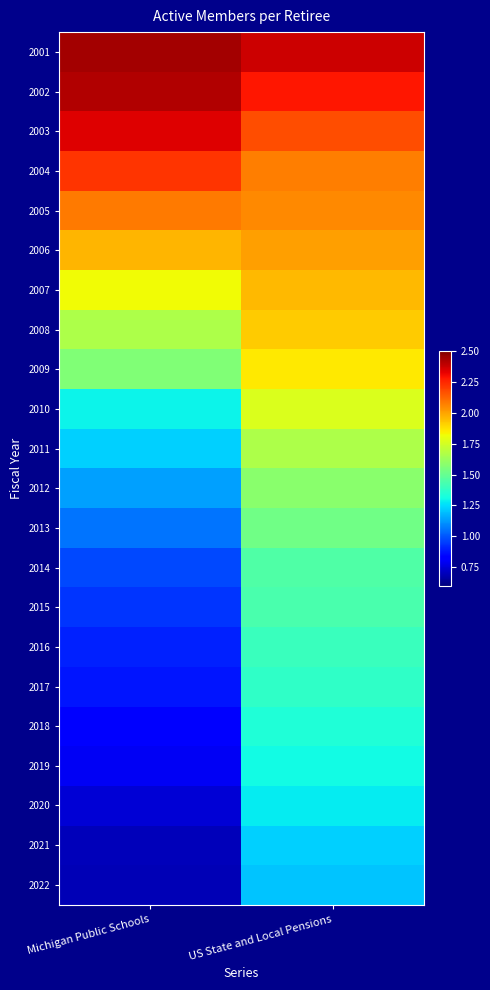

Reading right to left, what are all the values shown in this chart?

2001: US State and Local Pensions=2.4	Michigan Public Schools=2.4
2002: US State and Local Pensions=2.3	Michigan Public Schools=2.4
2003: US State and Local Pensions=2.2	Michigan Public Schools=2.3
2004: US State and Local Pensions=2.1	Michigan Public Schools=2.2
2005: US State and Local Pensions=2.1	Michigan Public Schools=2.1
2006: US State and Local Pensions=2.0	Michigan Public Schools=2.0
2007: US State and Local Pensions=2.0	Michigan Public Schools=1.8
2008: US State and Local Pensions=1.9	Michigan Public Schools=1.7
2009: US State and Local Pensions=1.9	Michigan Public Schools=1.6
2010: US State and Local Pensions=1.8	Michigan Public Schools=1.3
2011: US State and Local Pensions=1.7	Michigan Public Schools=1.2
2012: US State and Local Pensions=1.6	Michigan Public Schools=1.1
2013: US State and Local Pensions=1.5	Michigan Public Schools=1.1
2014: US State and Local Pensions=1.4	Michigan Public Schools=1.0
2015: US State and Local Pensions=1.4	Michigan Public Schools=0.9
2016: US State and Local Pensions=1.4	Michigan Public Schools=0.9
2017: US State and Local Pensions=1.4	Michigan Public Schools=0.9
2018: US State and Local Pensions=1.3	Michigan Public Schools=0.8
2019: US State and Local Pensions=1.3	Michigan Public Schools=0.8
2020: US State and Local Pensions=1.3	Michigan Public Schools=0.7
2021: US State and Local Pensions=1.2	Michigan Public Schools=0.7
2022: US State and Local Pensions=1.2	Michigan Public Schools=0.7